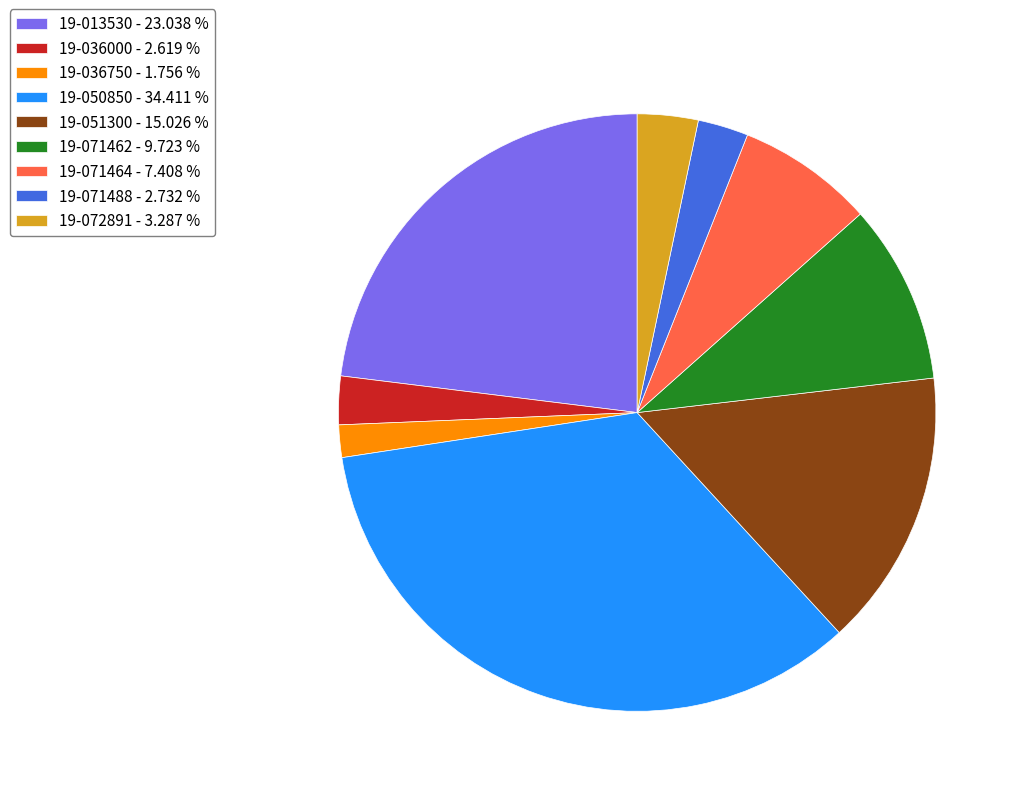

Is there any slice that represents more than half of the pie?

No